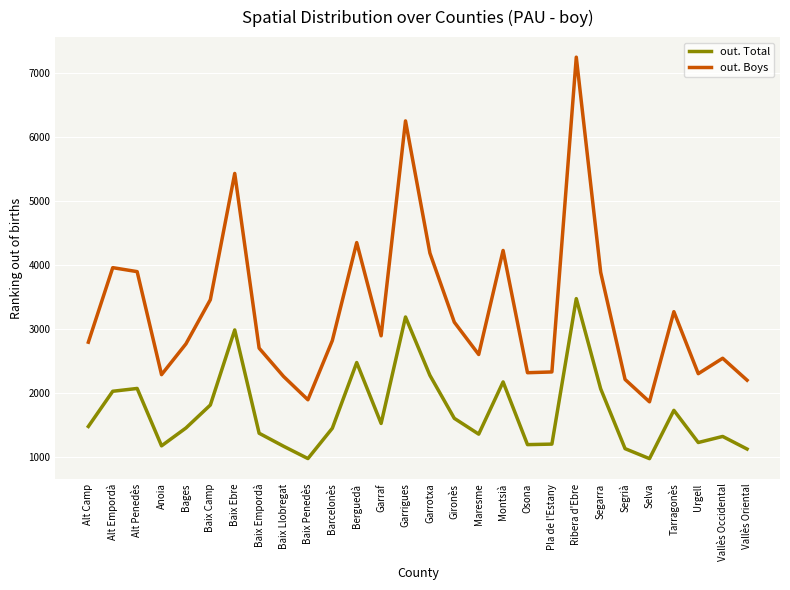

In out. Boys, how many points are lower than both neighbors (excluding endpoints)?

7